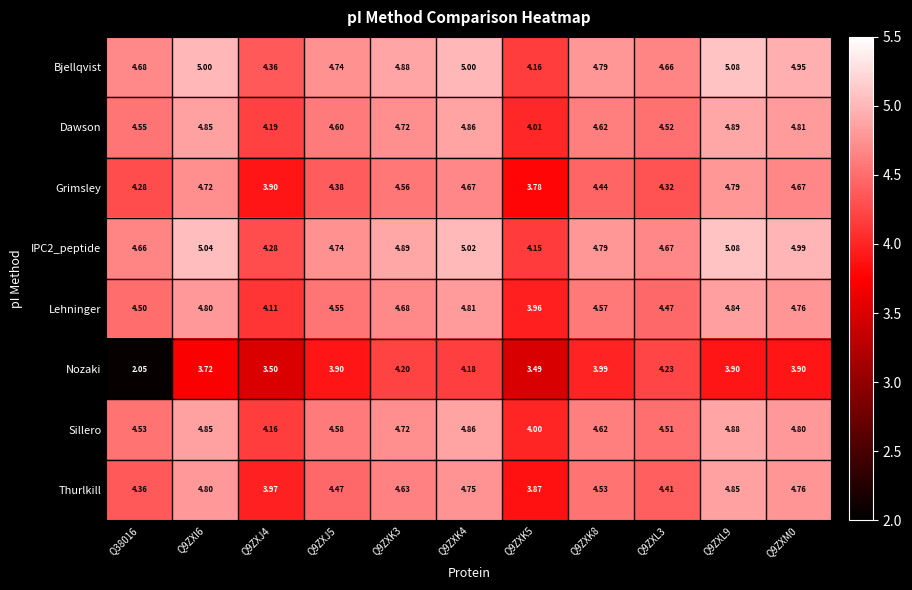

Which series changed the most between Q9ZXI6 and Q9ZXK8?

Grimsley